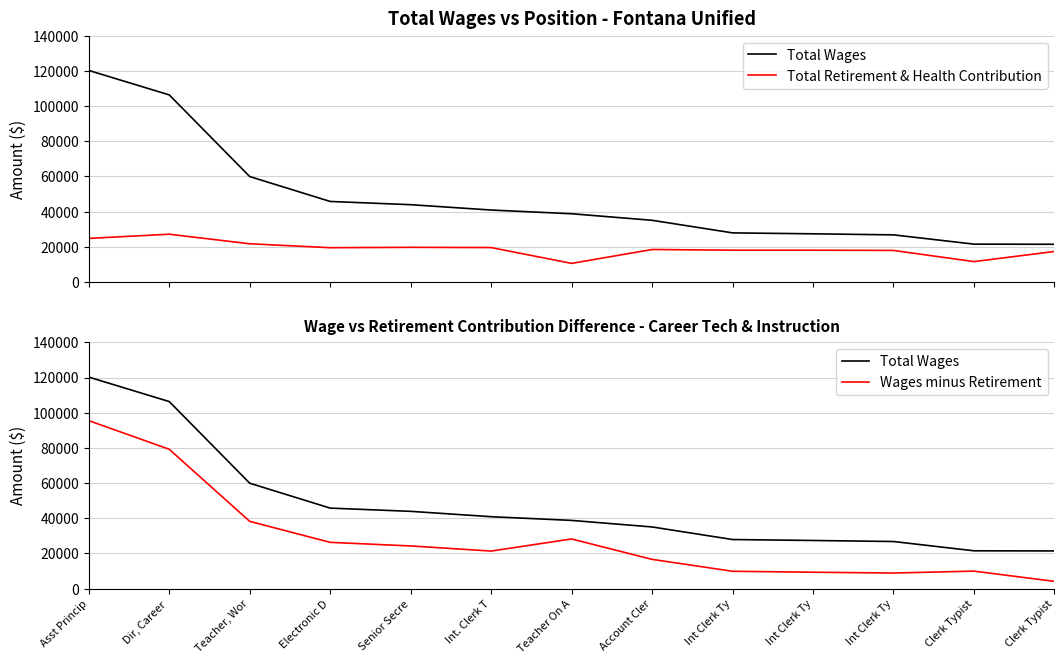

Which series has the largest range (max minus min)?

Total Wages